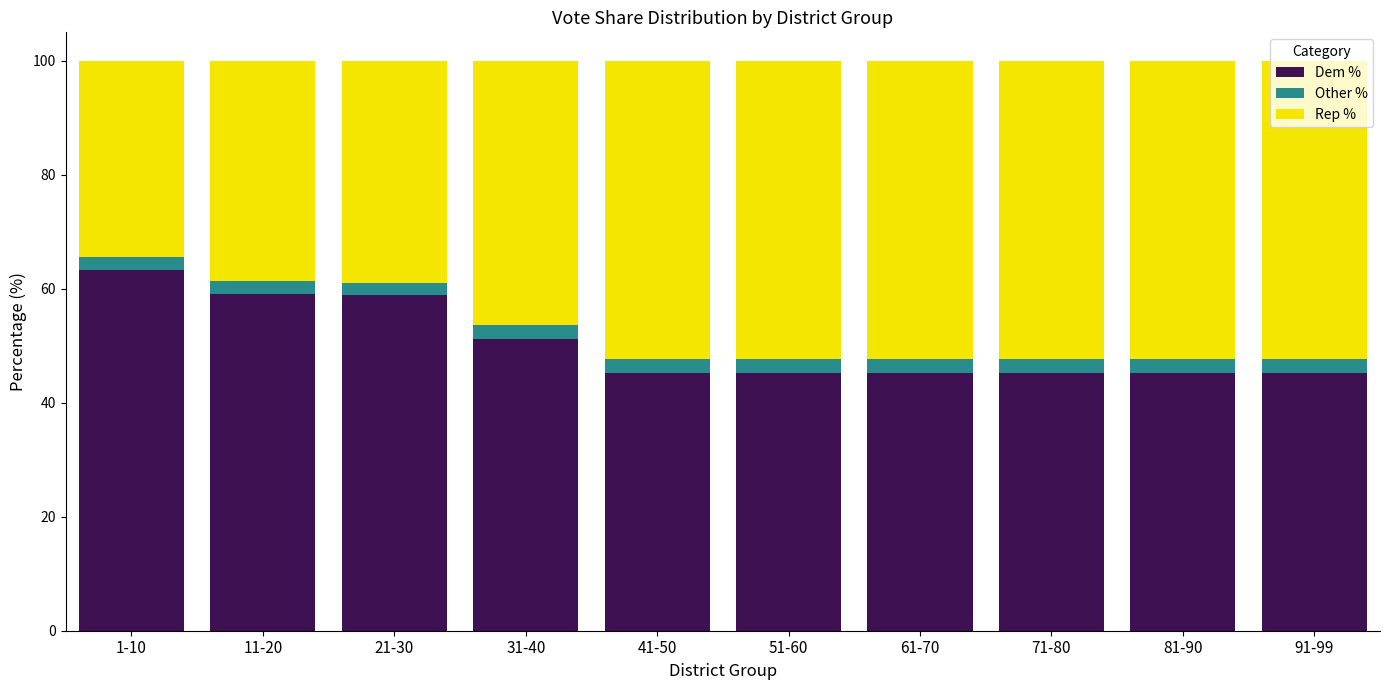

What is the total value across all series at 41-50?

100.0